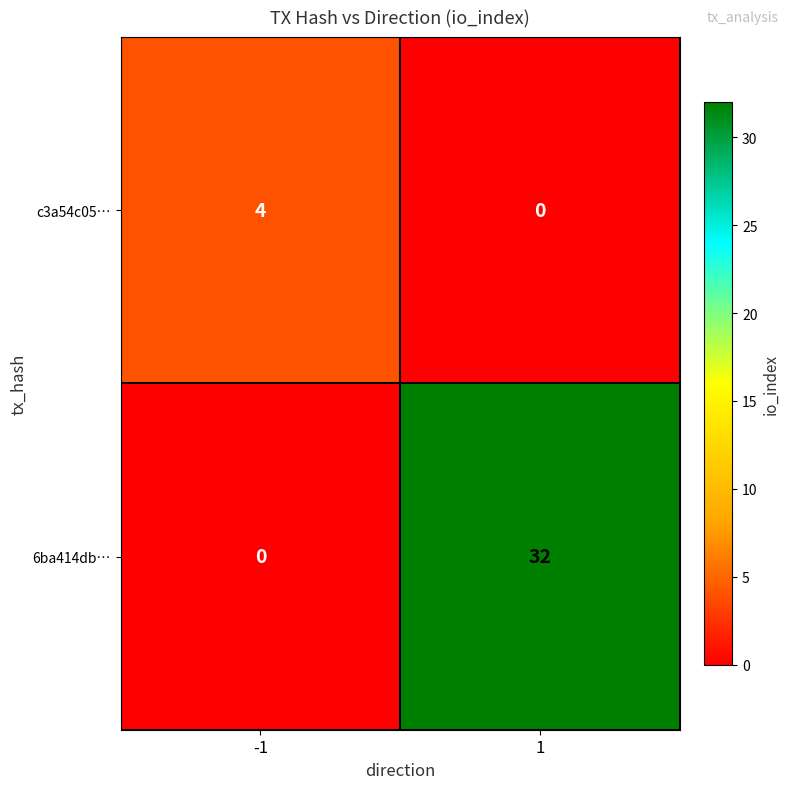

Which series has the largest total across all categories?

6ba414db…